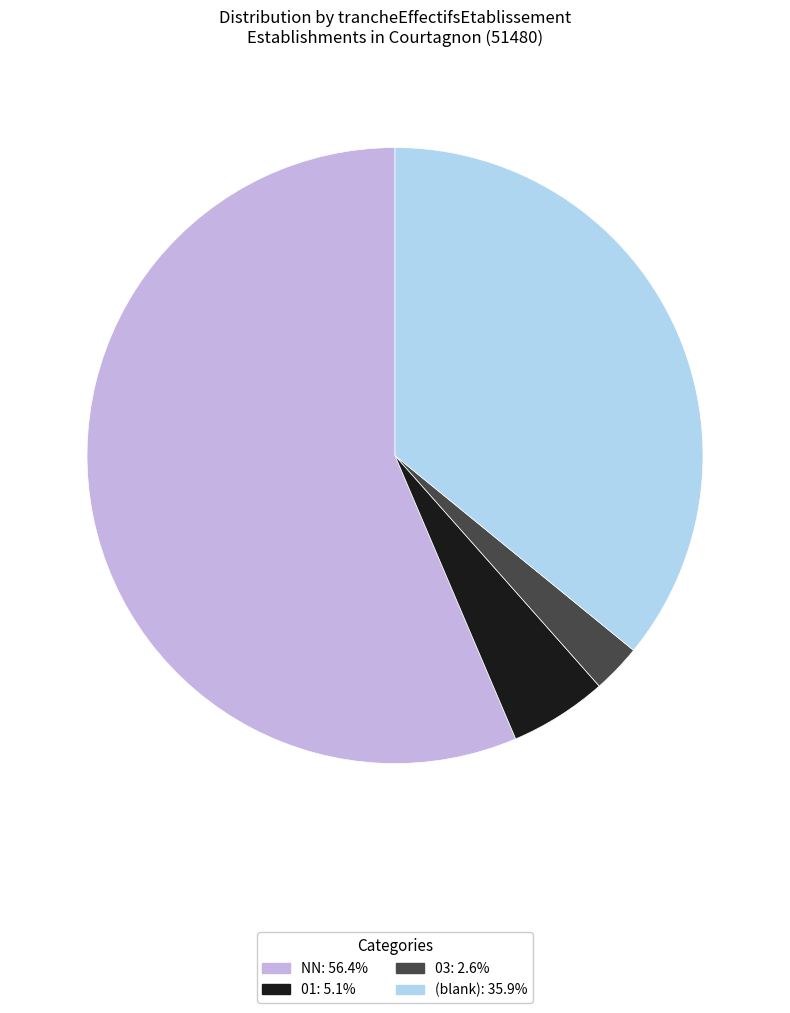

How many slices are in this pie chart?

4